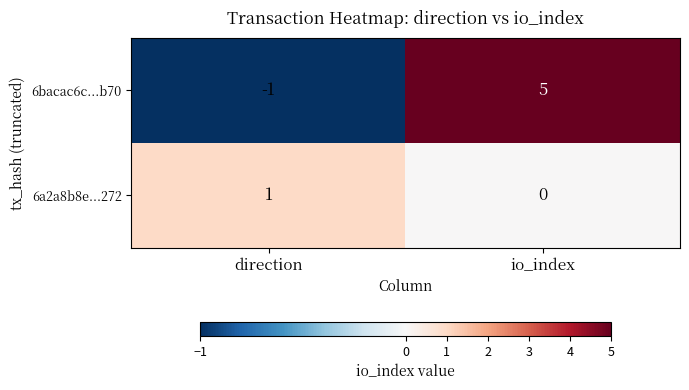

What is the sum of all 6bacac6c...b70 values?

4